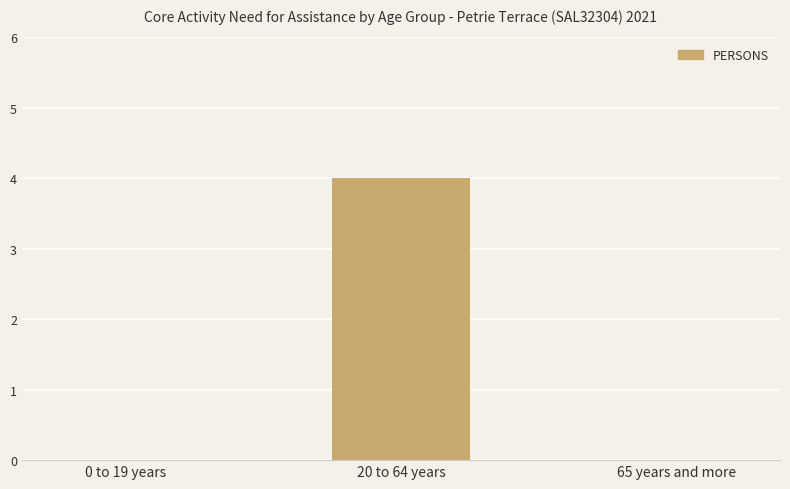

What is the change in value from 20 to 64 years to 65 years and more?

-4